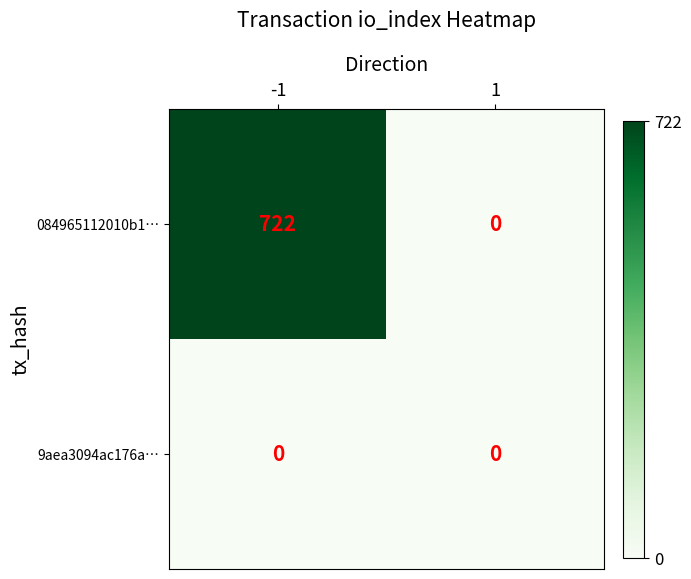

The 084965112010b1… series shows -340 at 1. True or false?

False